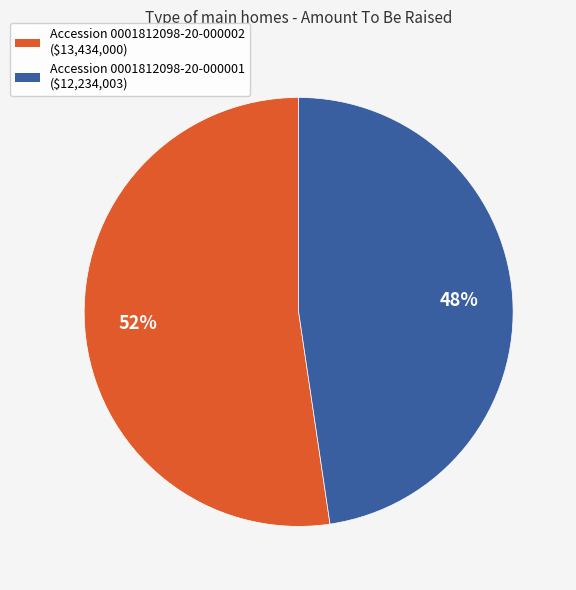

To the nearest percent, what is the average slice percentage?

50%